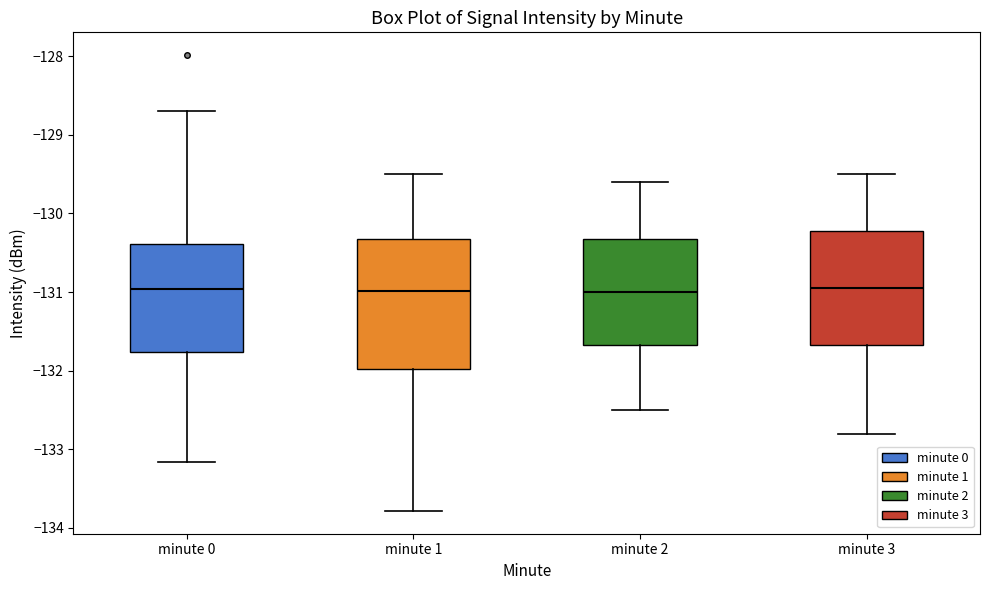

Where is the lower edge of the box for minute 3 on the y-axis? The values are not printed on the chart, so give them approximately, as read against the axis.

-131.7